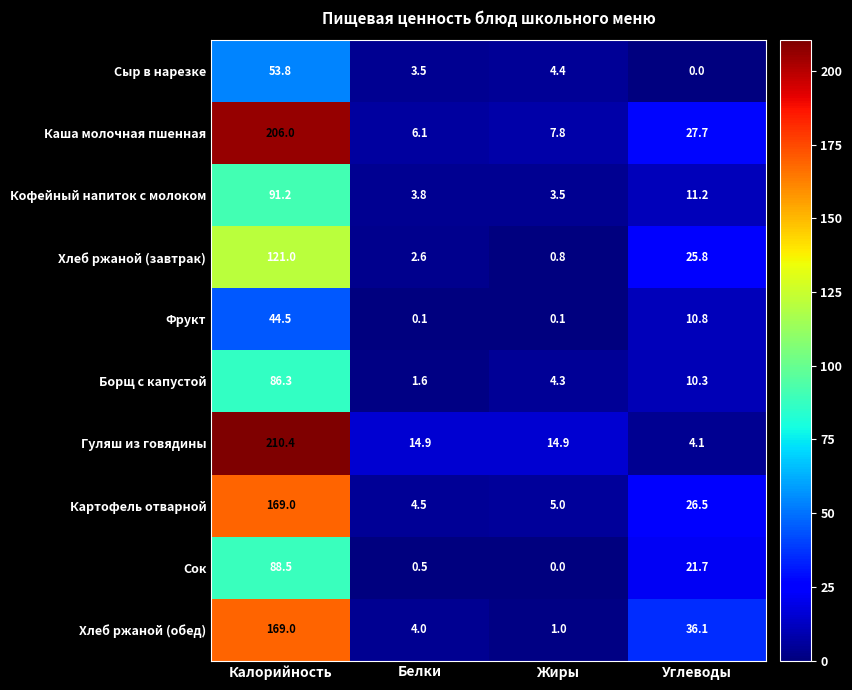

Which label corresponds to the largest value in the chart?

Калорийность